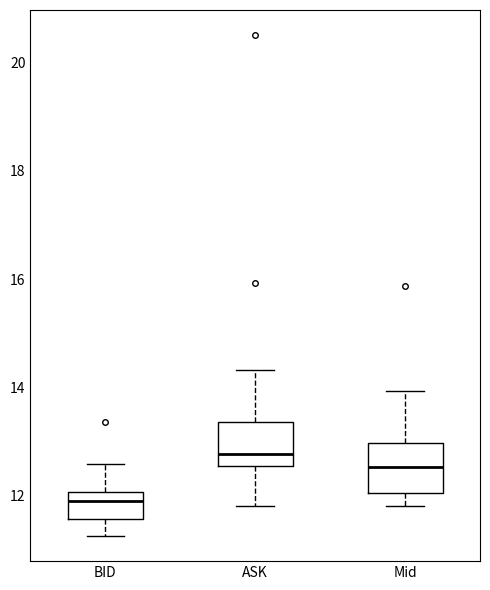

Reading left to right, transcribe this box plot: for each box, give where its median line is, the range the box spans, and where its two whiskers end, as read against the y-axis. The values are not printed on the chart, so give them approximately, as read against the axis.

BID: median 12.0 (just below the box's upper edge), box 11.6 to 12.0, whiskers 11.2 to 12.6
ASK: median 12.8, box 12.6 to 13.4, whiskers 11.8 to 14.4
Mid: median 12.6, box 12.0 to 13.0, whiskers 11.8 to 14.0